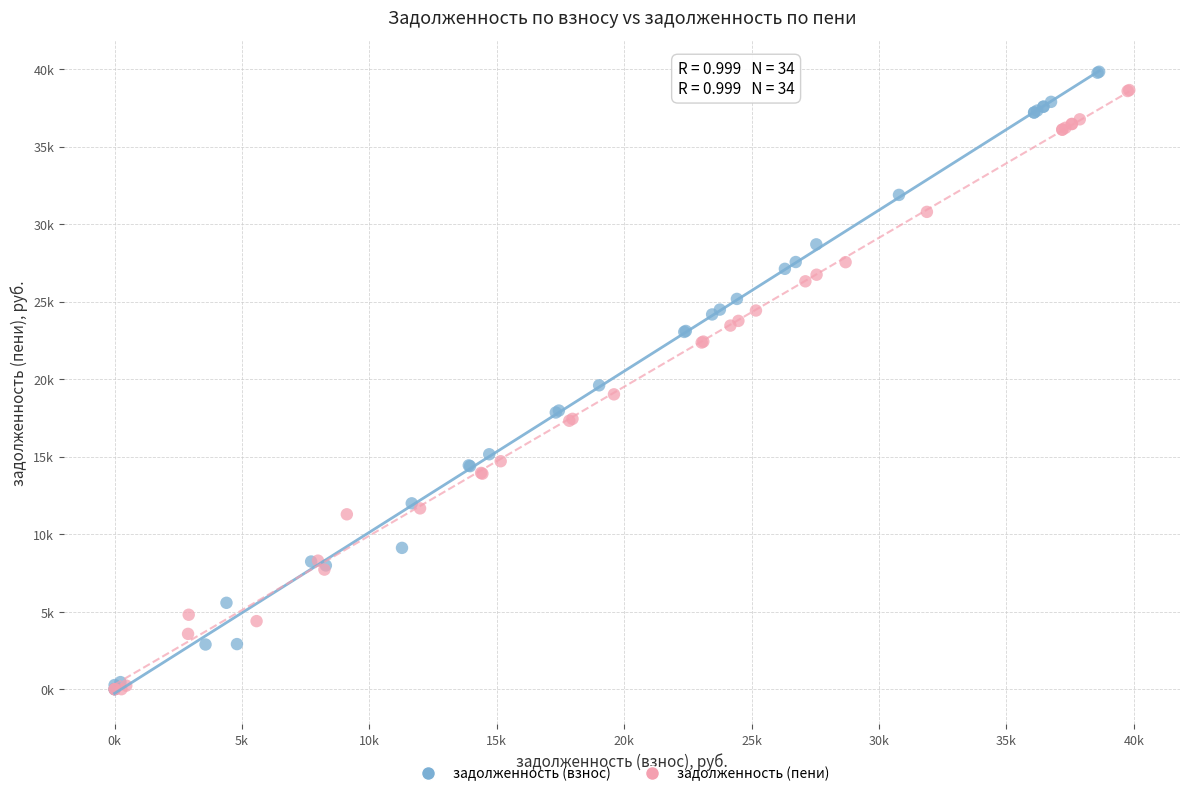

What are all the series names shown in the legend?

задолженность (взнос), задолженность (пени)